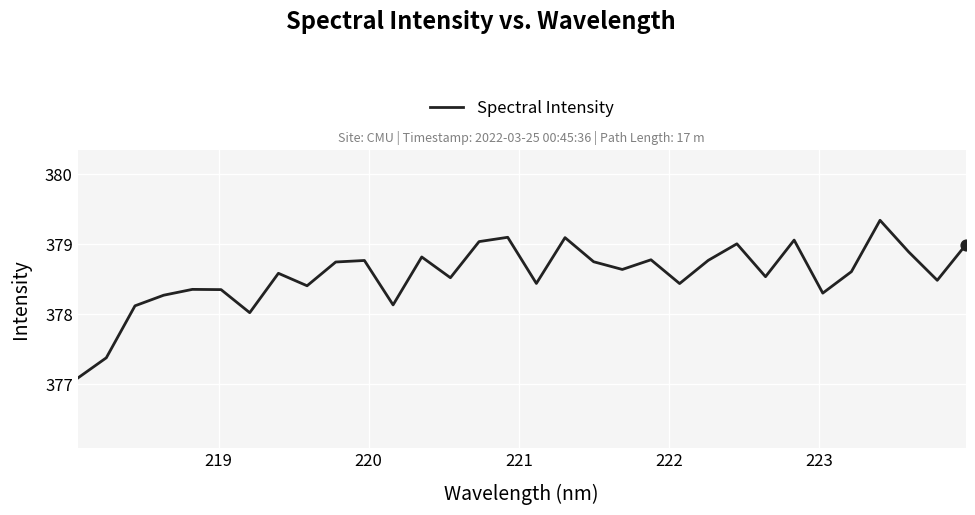

What is the minimum value shown in the chart?

377.1